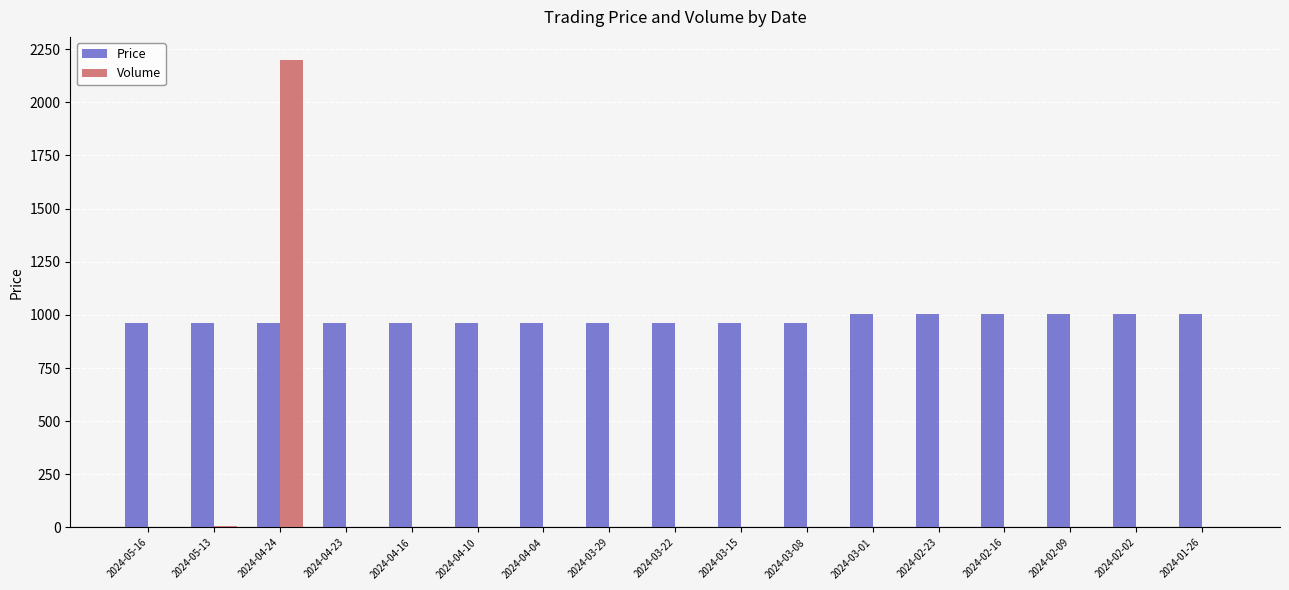

Between 2024-04-24 and 2024-04-10, which series saw the biggest shift?

Volume